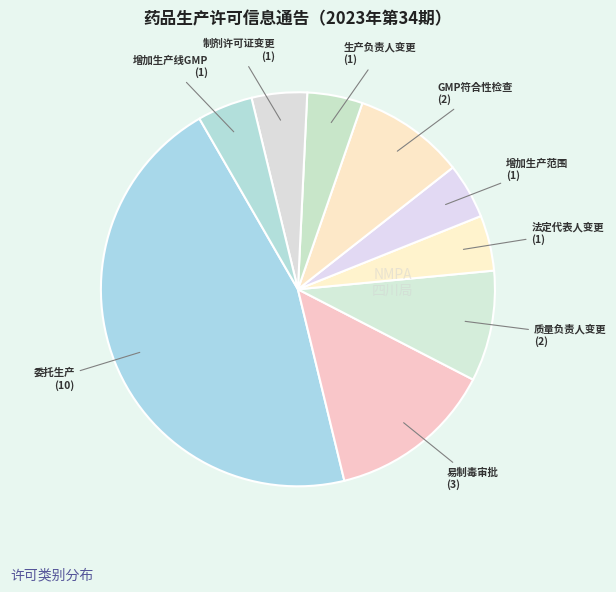

Count the number of slices in the pie.

9